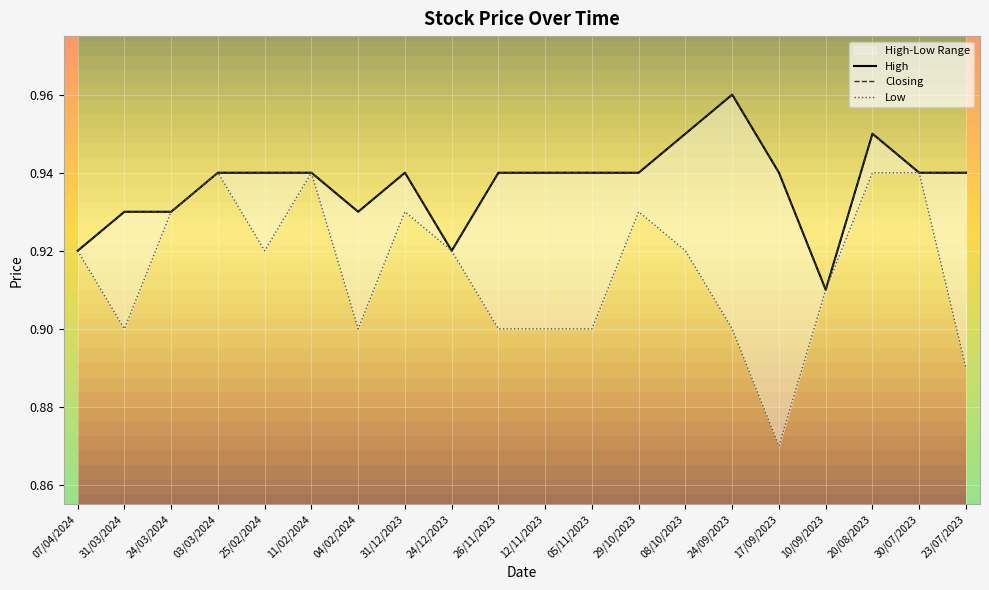

True or false: Closing has more than 1 points higher than both neighbors.

True